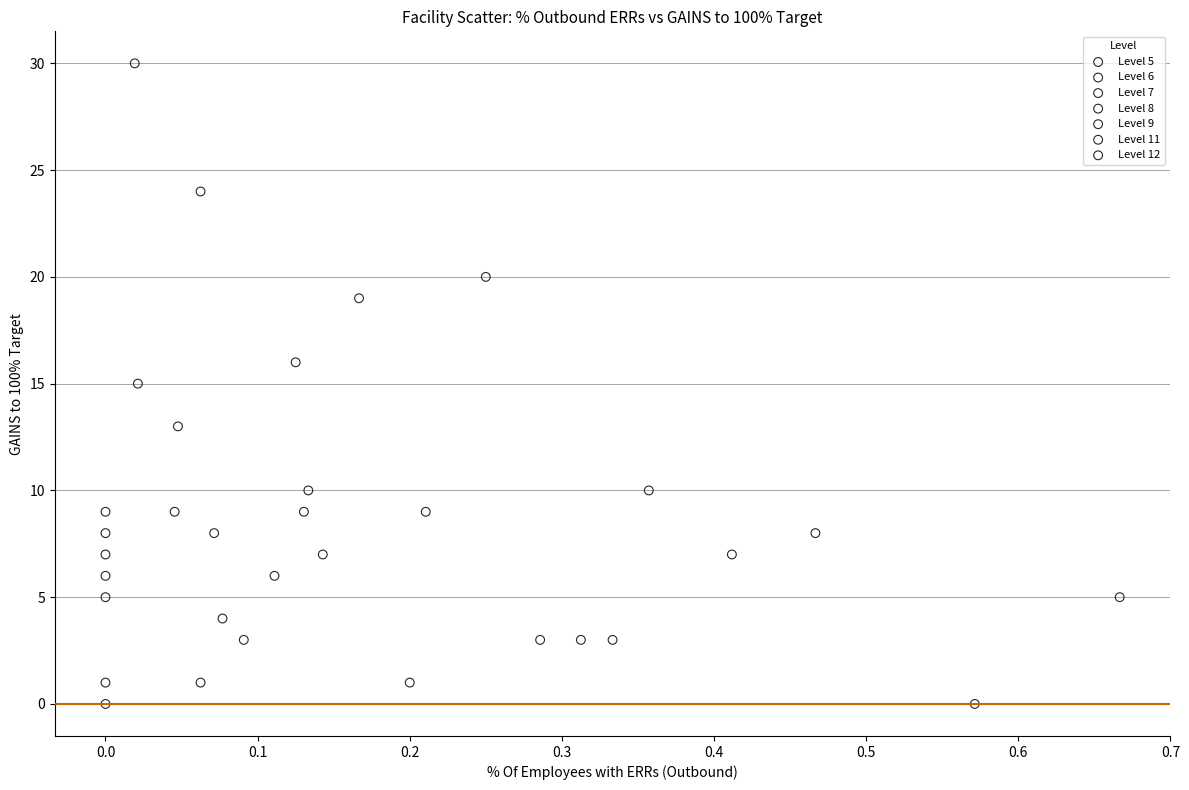

What are all the series names shown in the legend?

Level 5, Level 6, Level 7, Level 8, Level 9, Level 11, Level 12